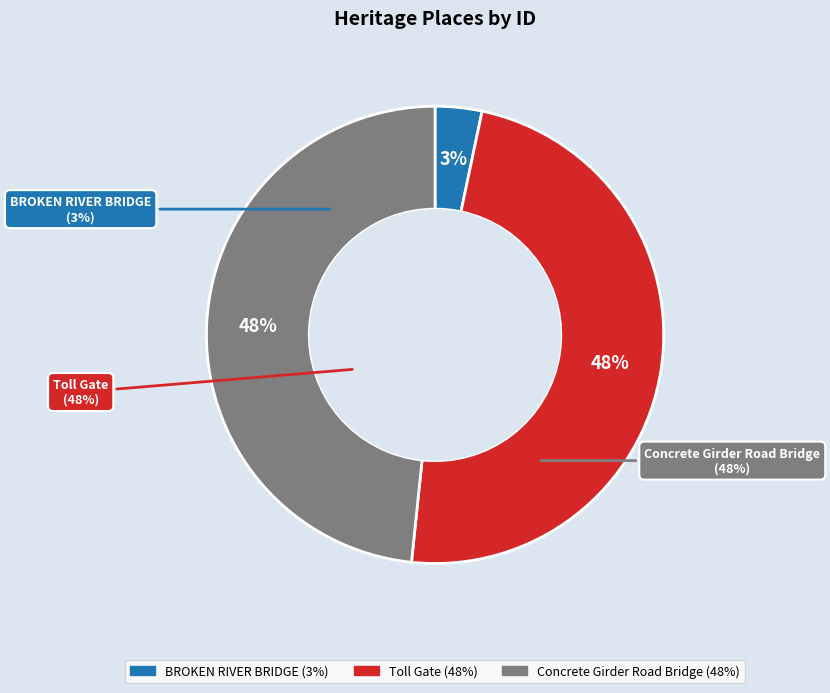

What is the largest slice in the pie chart?

Concrete Girder Road Bridge